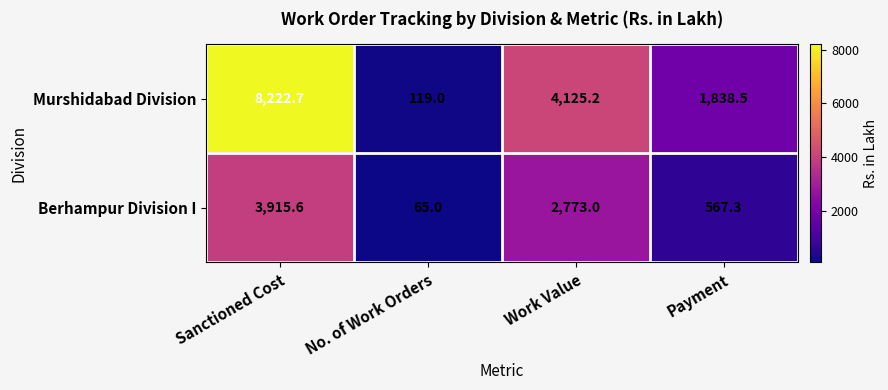

Reading left to right, extract all data points from this chart.

Murshidabad Division: Sanctioned Cost=8222.7	No. of Work Orders=119.0	Work Value=4125.2	Payment=1838.5
Berhampur Division I: Sanctioned Cost=3915.6	No. of Work Orders=65.0	Work Value=2773.0	Payment=567.3